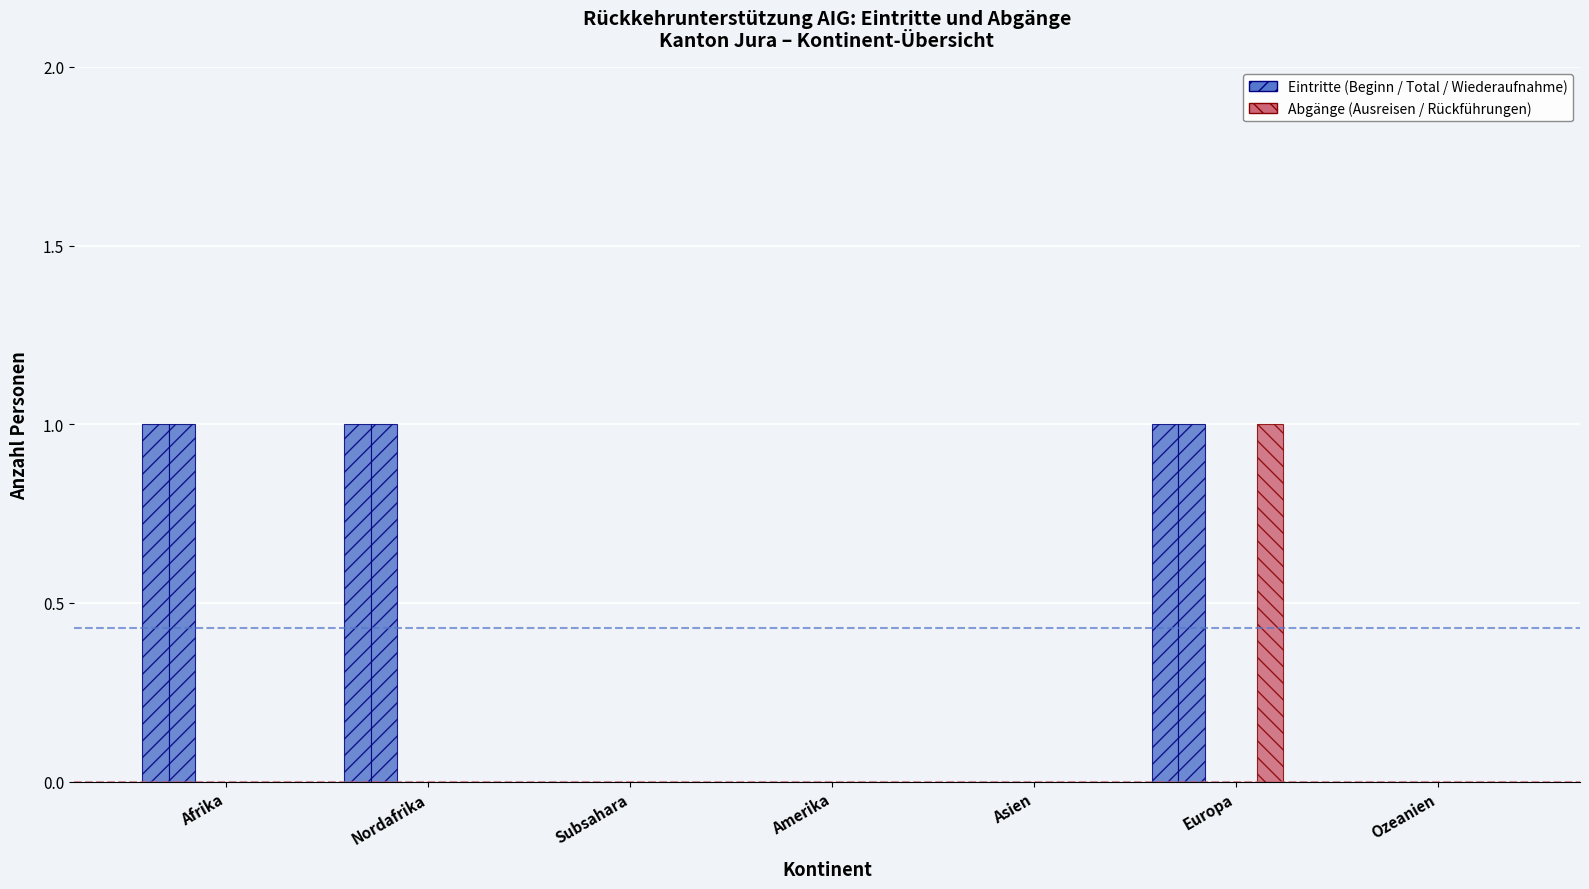

Which series has the largest total across all categories?

Eintritte Total